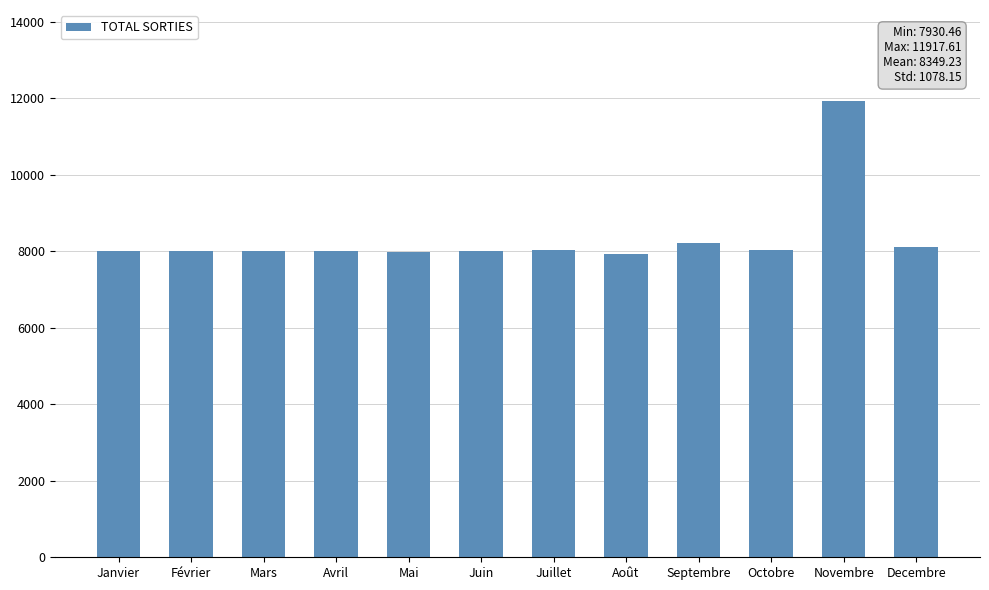

Which category has the highest value across all series?

Novembre